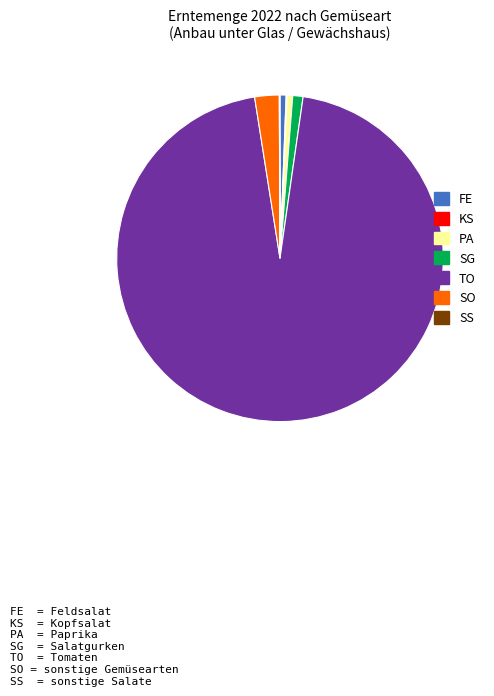

Is there any slice that represents more than half of the pie?

Yes